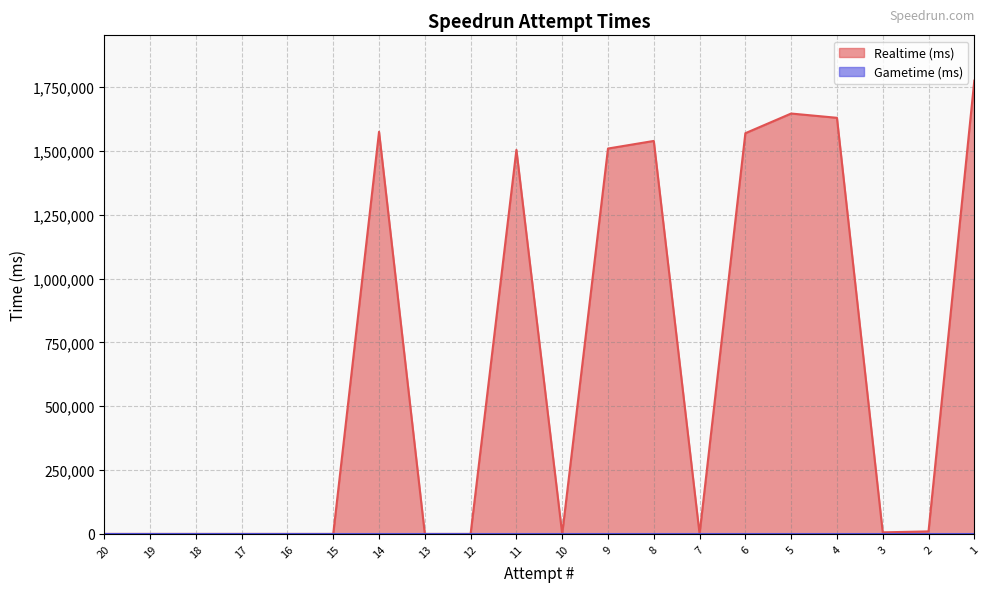

How many data points are less than 6066?

10